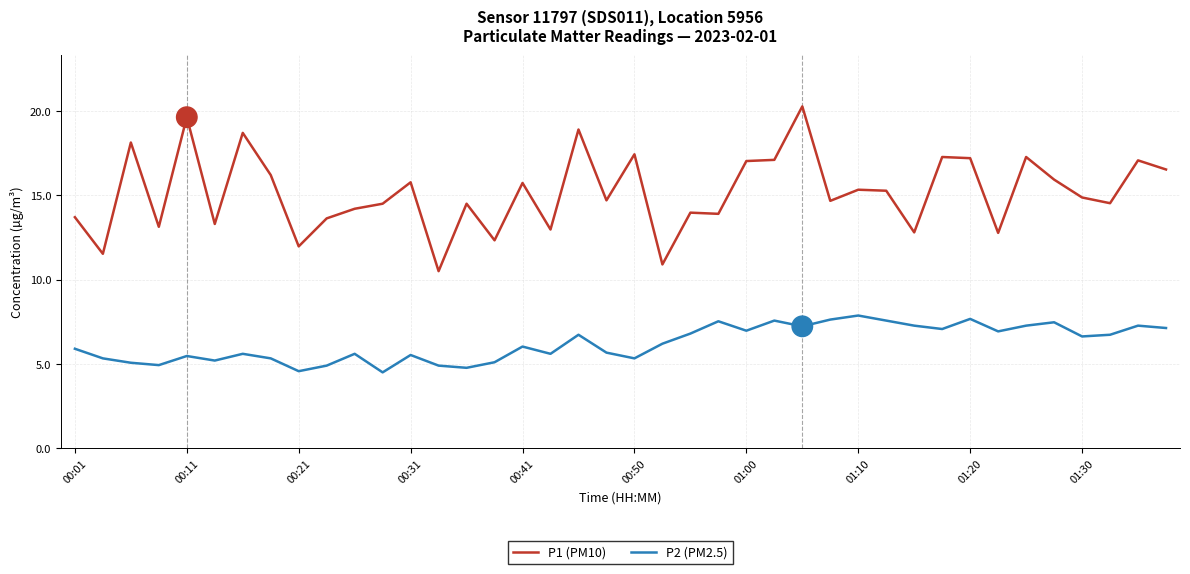

Which series has the largest range (max minus min)?

P1 (PM10)